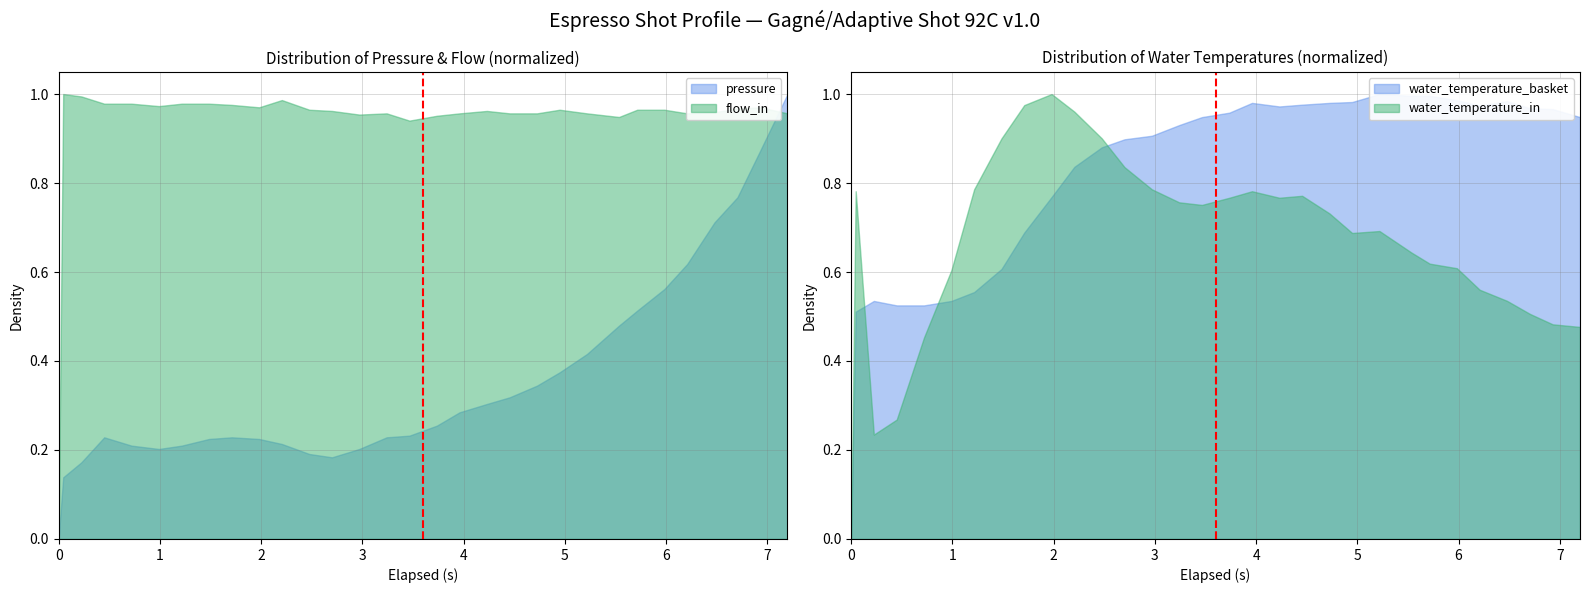

How many values are between 0 and 1?

2